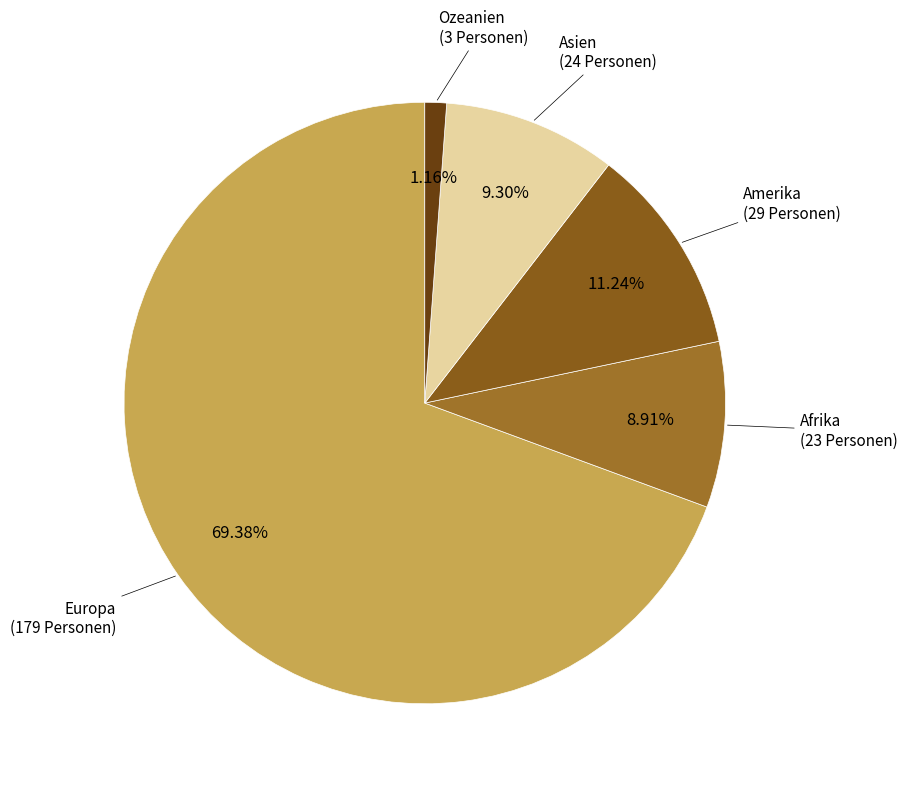

To the nearest percent, what is the combined percentage of Ozeanien and Europa?

71%